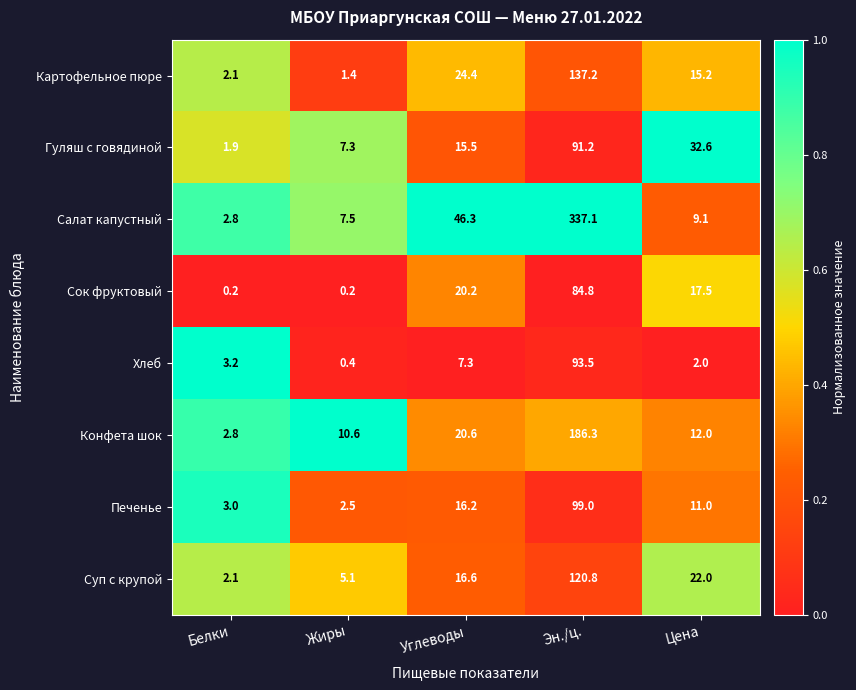

At which label does Сок фруктовый reach its peak?

Эн./ц.